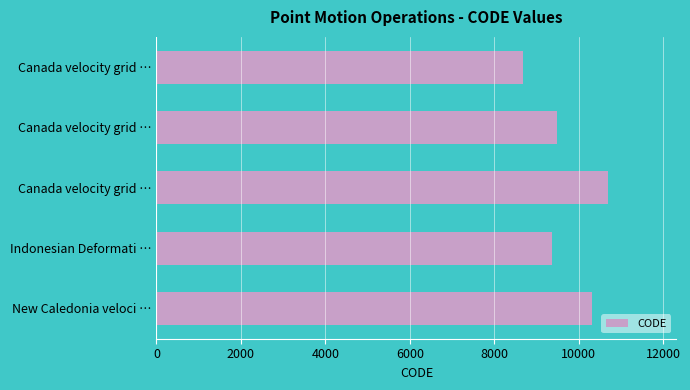

Does the chart contain any negative values?

No